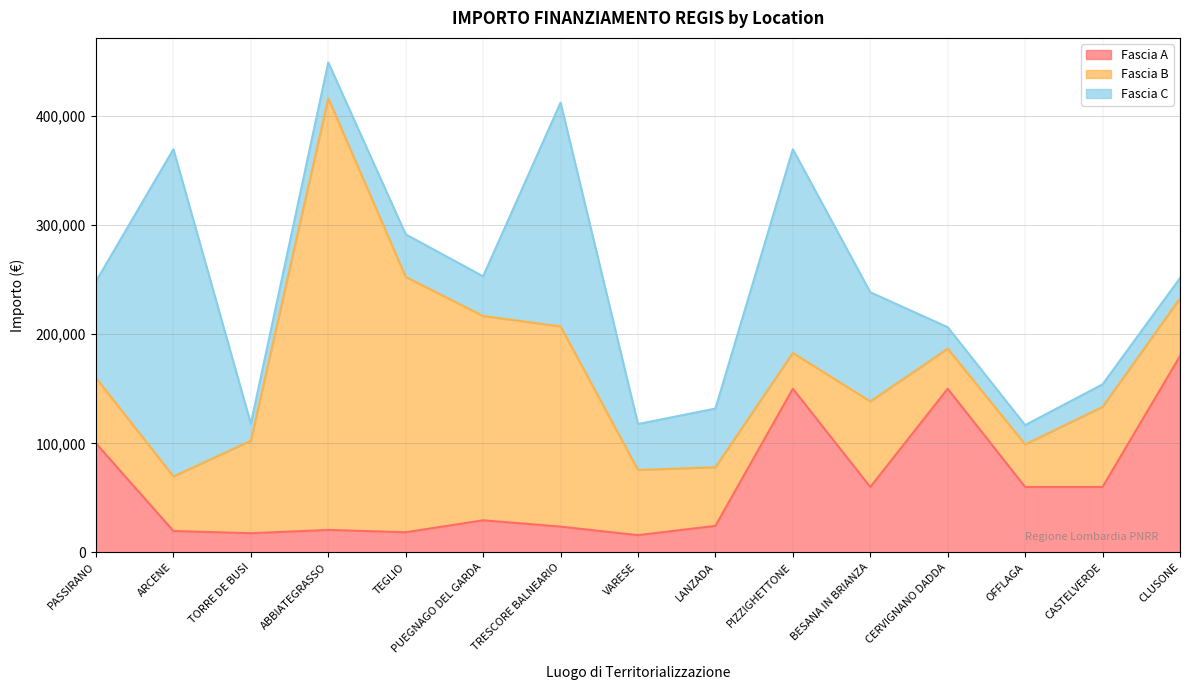

Which series ends up on top after the final intersection of Fascia A and Fascia B?

Fascia A